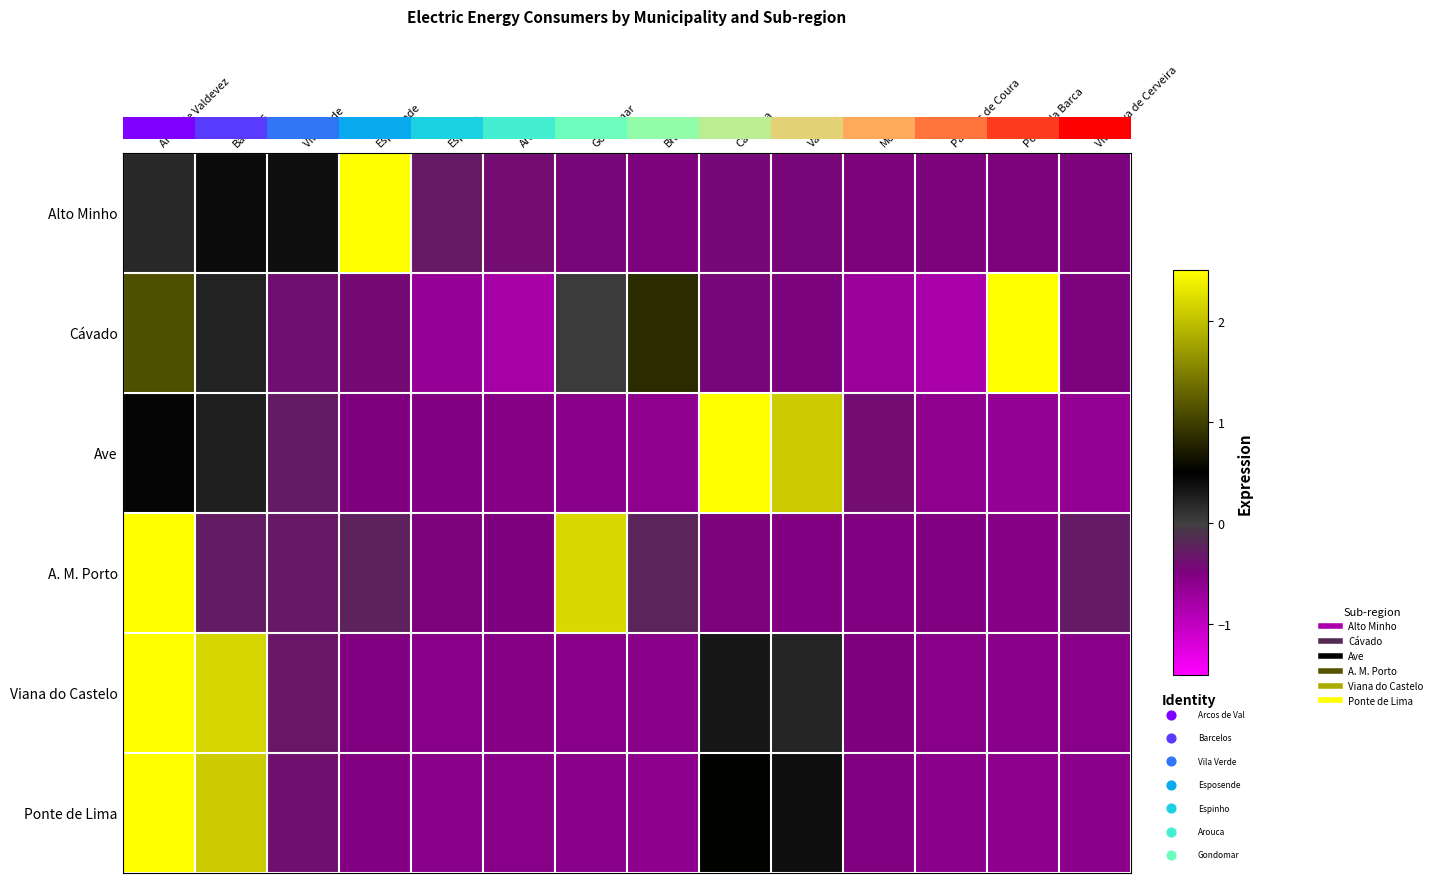

What is the difference between the highest and lowest values at Monção?

0.3